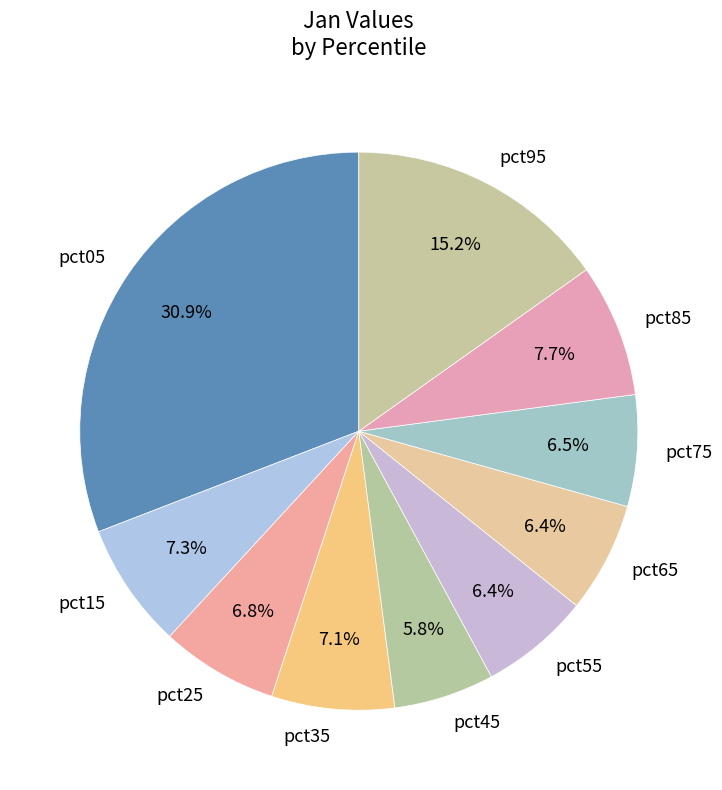

The pct85 slice represents 8% of the pie. True or false?

True